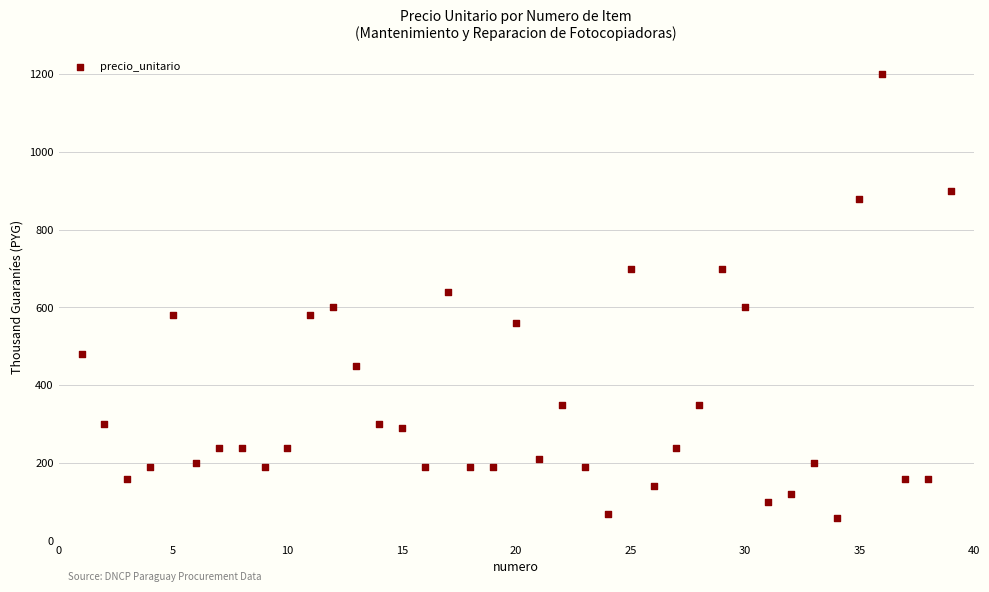

What is the range of X values (max minus min)?

38